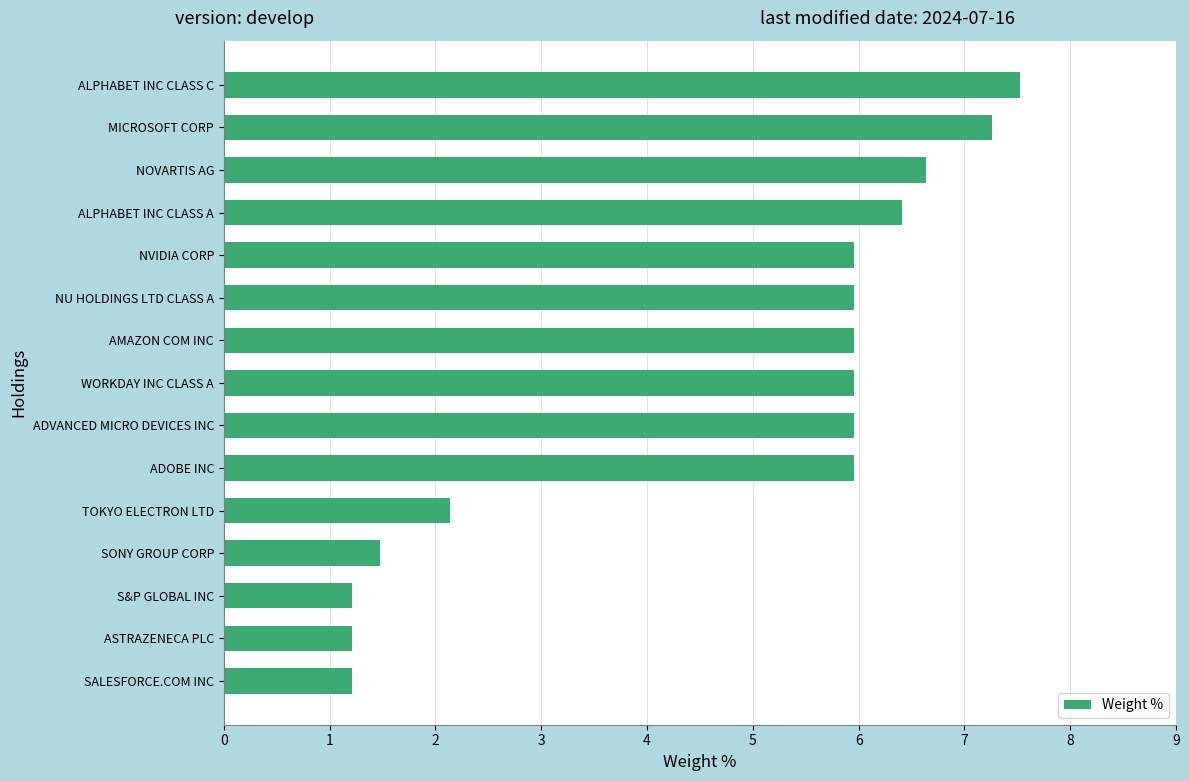

What is the label of the 12th bar from the top?

SONY GROUP CORP